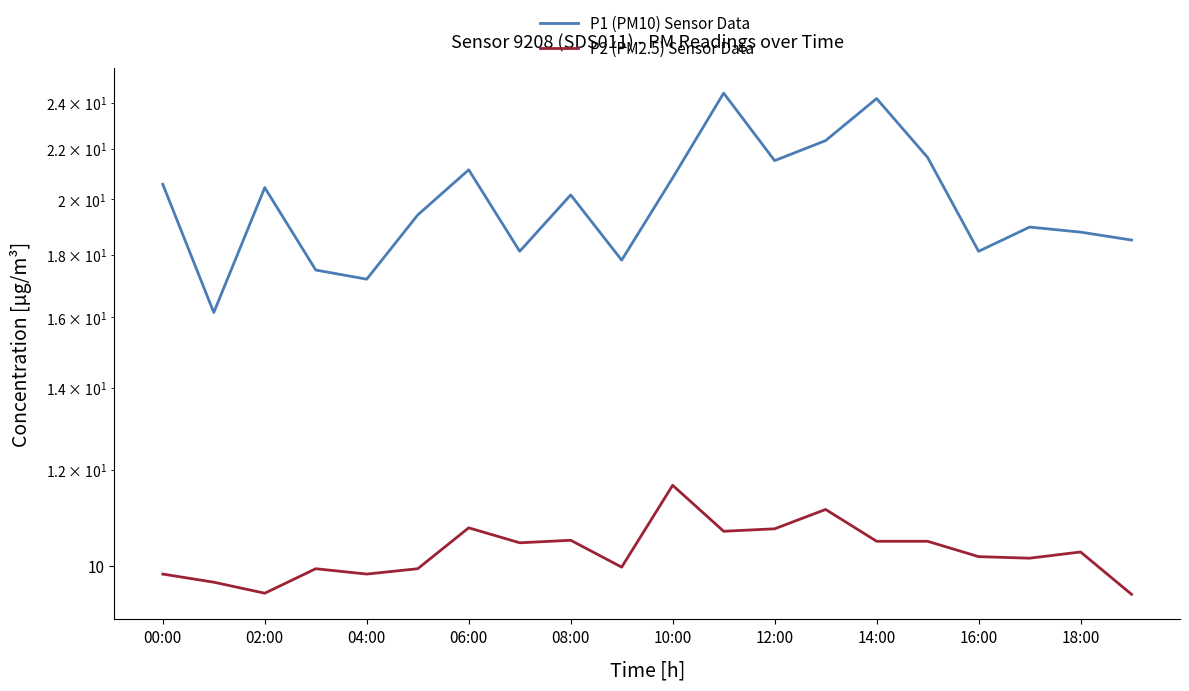

What is the highest value of the P2 (PM2.5) Sensor Data series?

11.7